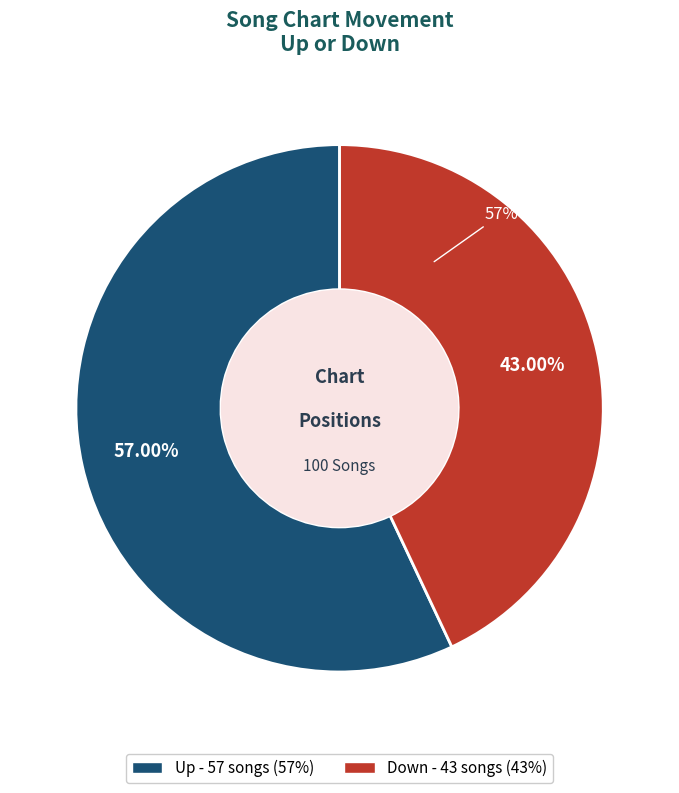

Is it true that down is 43% of the pie?

True